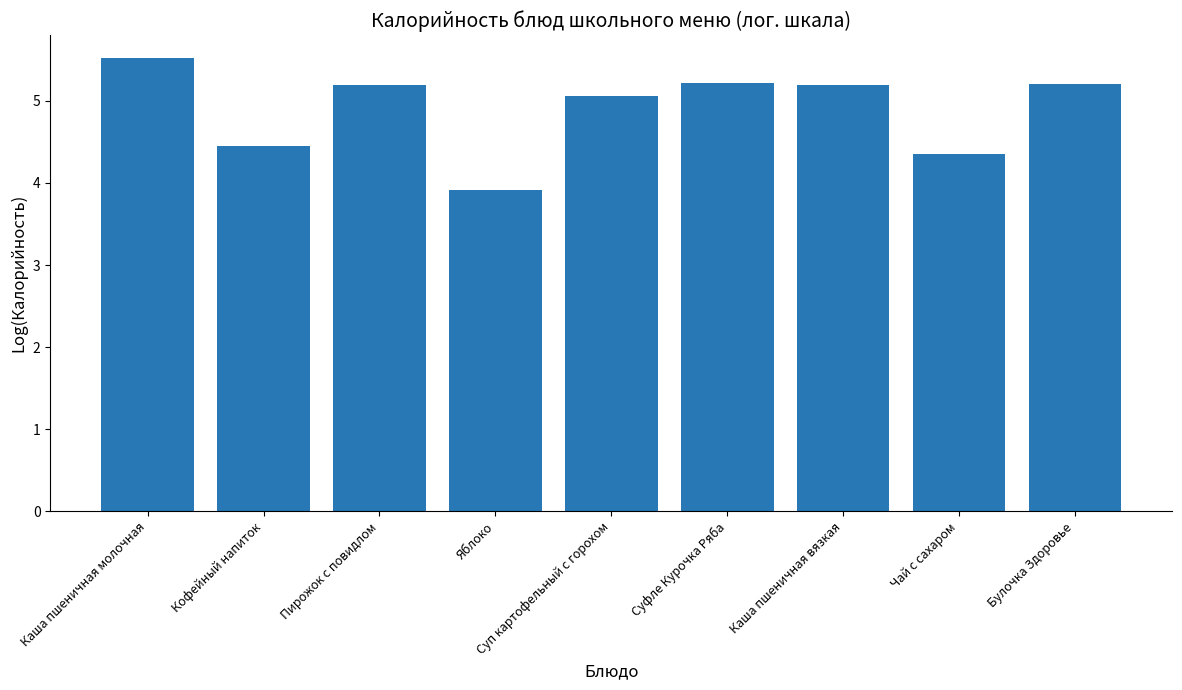

What is the value of the 5th bar from the left?

5.1